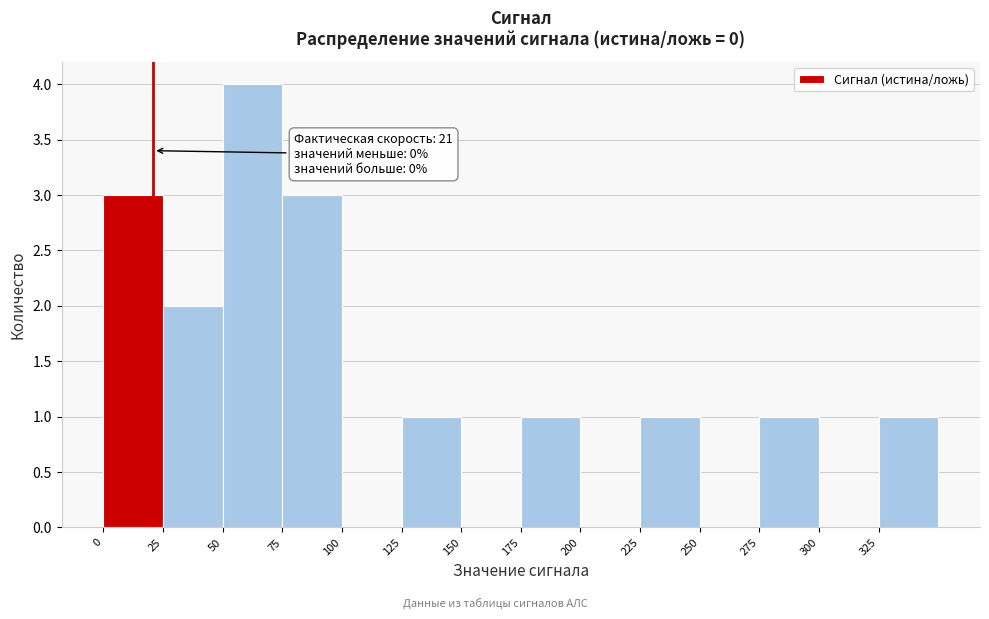

Over which range of the x-axis is the bar tallest?

50 to 75